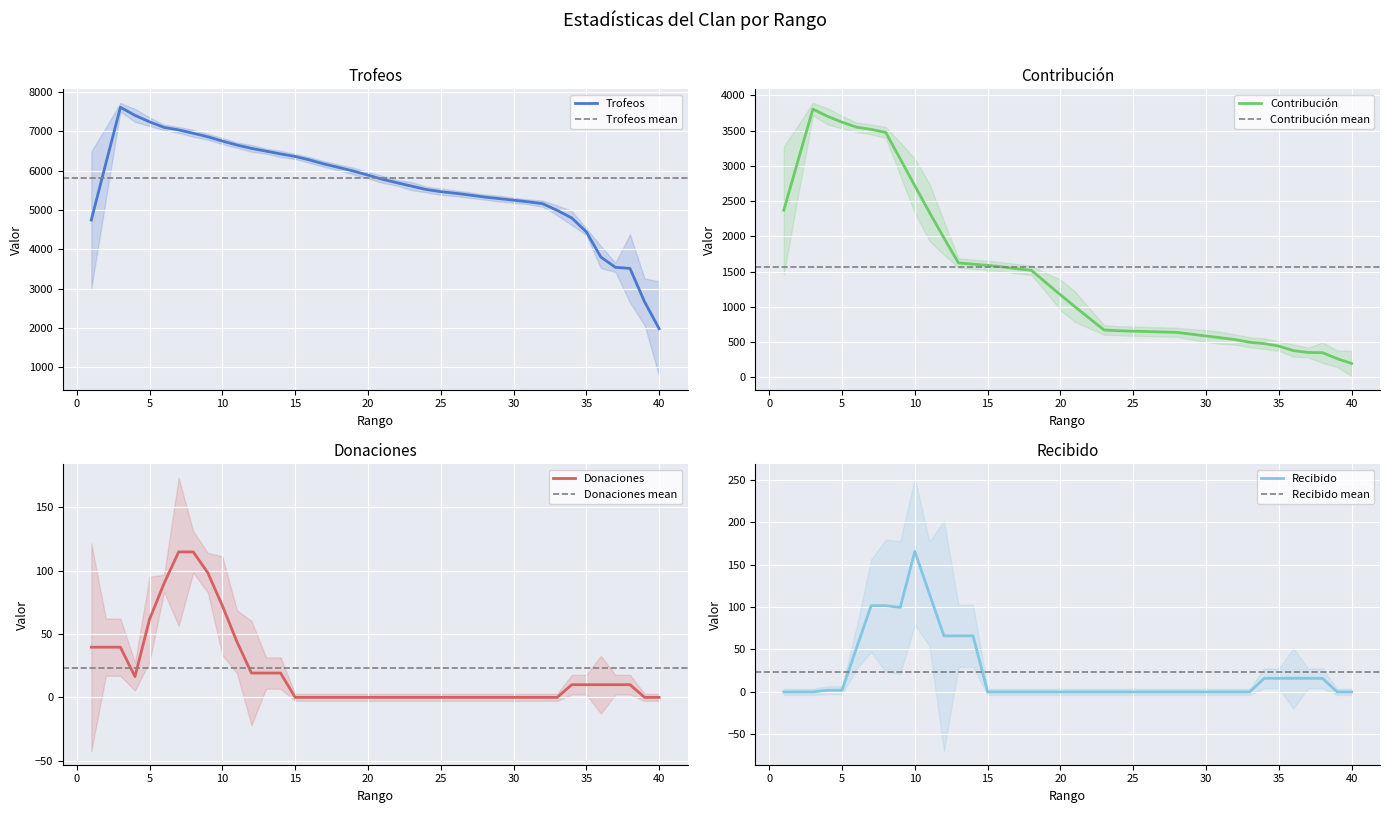

At which label does Contribución first exceed 1481?

1